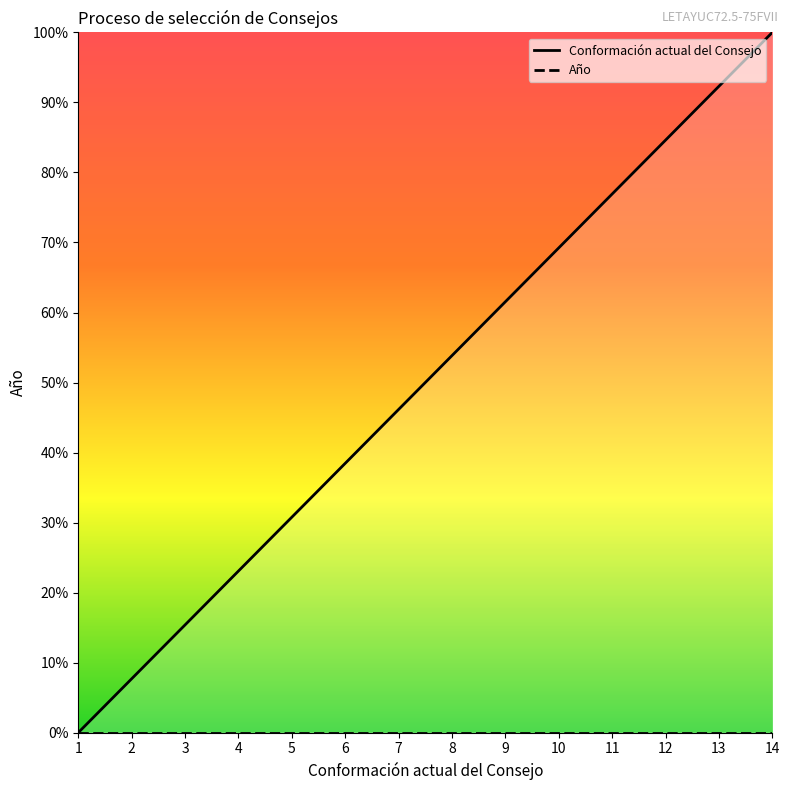

What is the difference between the second highest and minimum values?

92.3